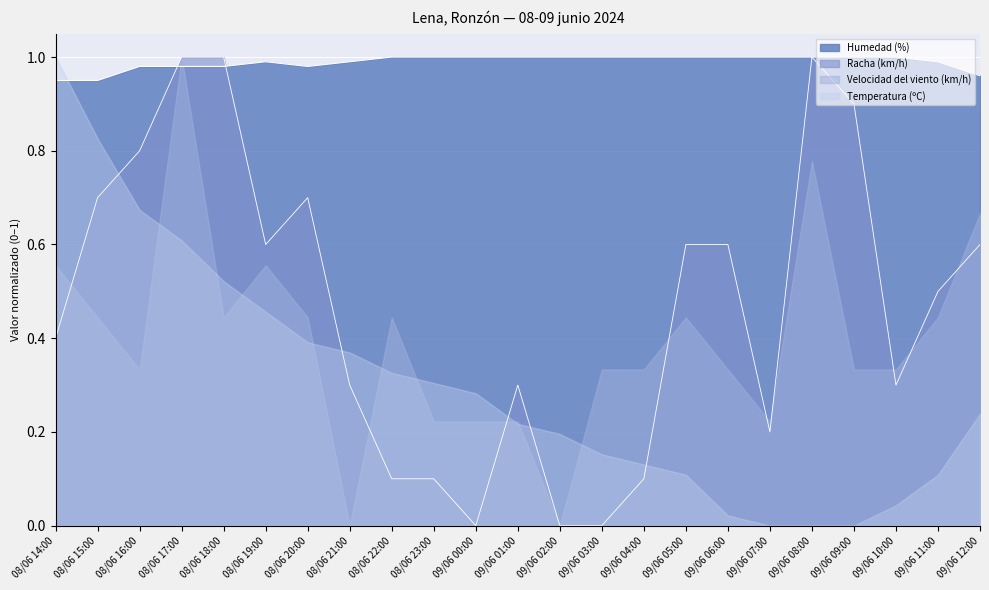

List the labels in order of Racha (km/h) value, largest first.

08/06 17:00, 08/06 18:00, 09/06 08:00, 09/06 09:00, 08/06 16:00, 08/06 15:00, 08/06 20:00, 08/06 19:00, 09/06 05:00, 09/06 06:00, 09/06 12:00, 09/06 11:00, 08/06 14:00, 08/06 21:00, 09/06 01:00, 09/06 10:00, 09/06 07:00, 08/06 22:00, 08/06 23:00, 09/06 04:00, 09/06 00:00, 09/06 02:00, 09/06 03:00